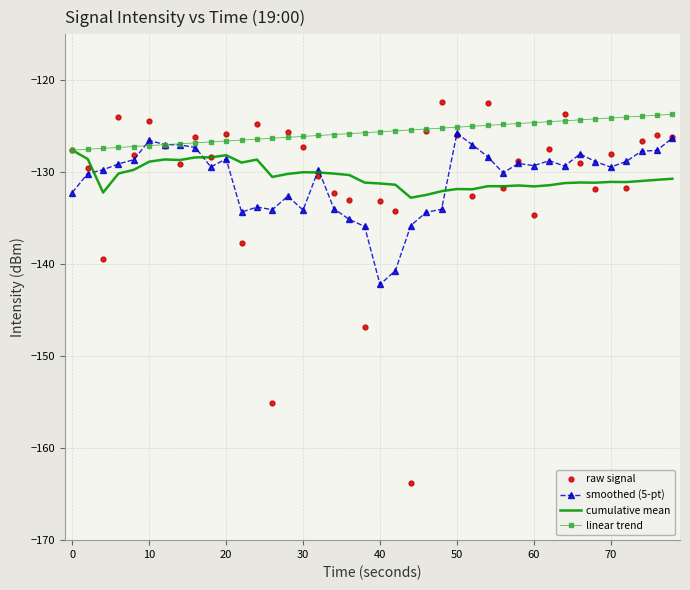

What is the greatest value displayed?

-122.3